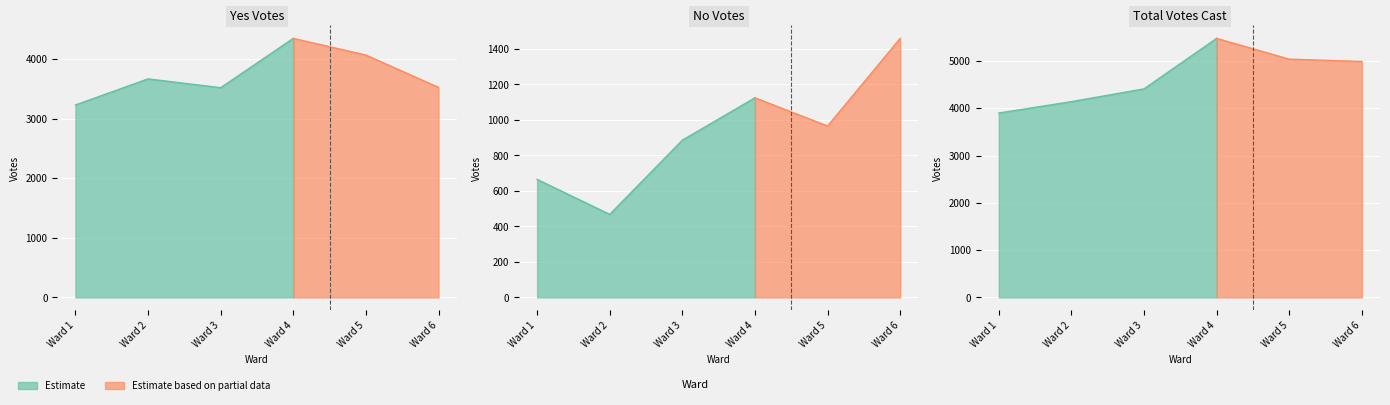

Which series has the widest spread of values?

Total Votes Cast